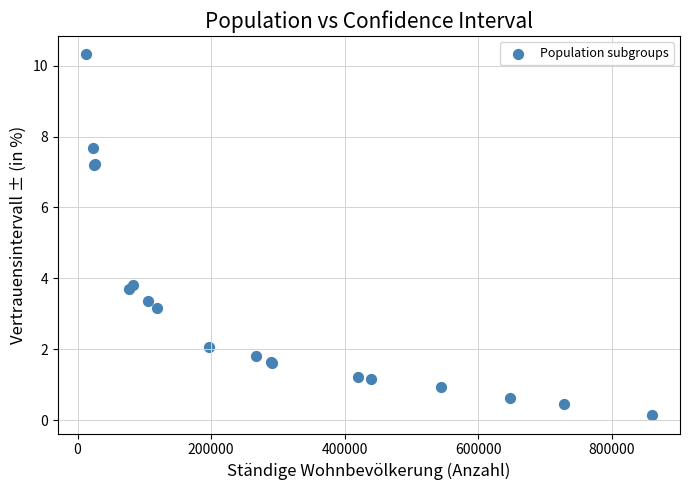

What Y value in the scatter plot is closest to 5?

3.8